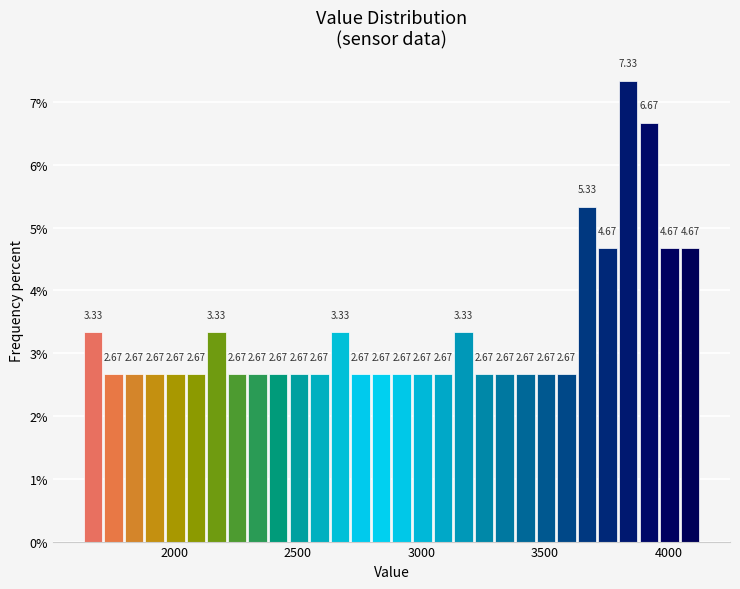

Read against the x-axis, roughly where is the centre of the tallest bar?

3850